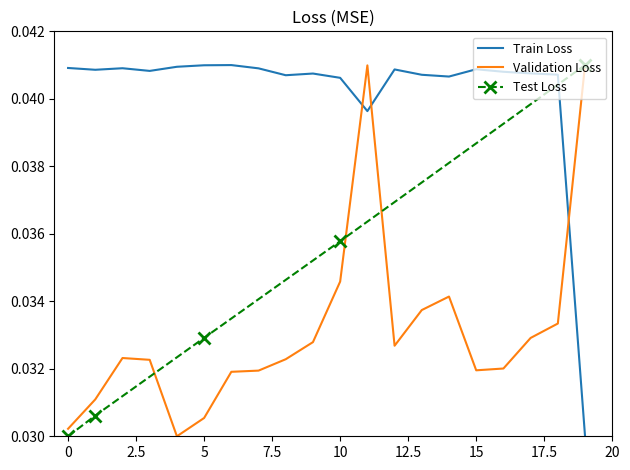

How many times do Validation Loss and Train Loss cross each other?

3